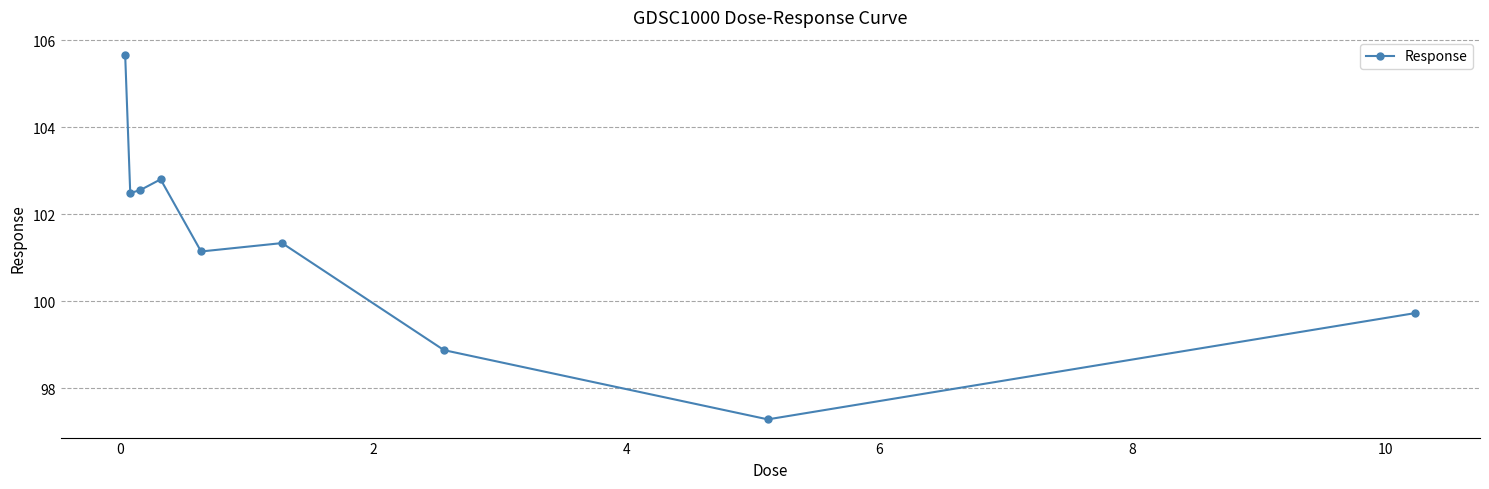

What is the difference between the maximum and minimum values?

8.4